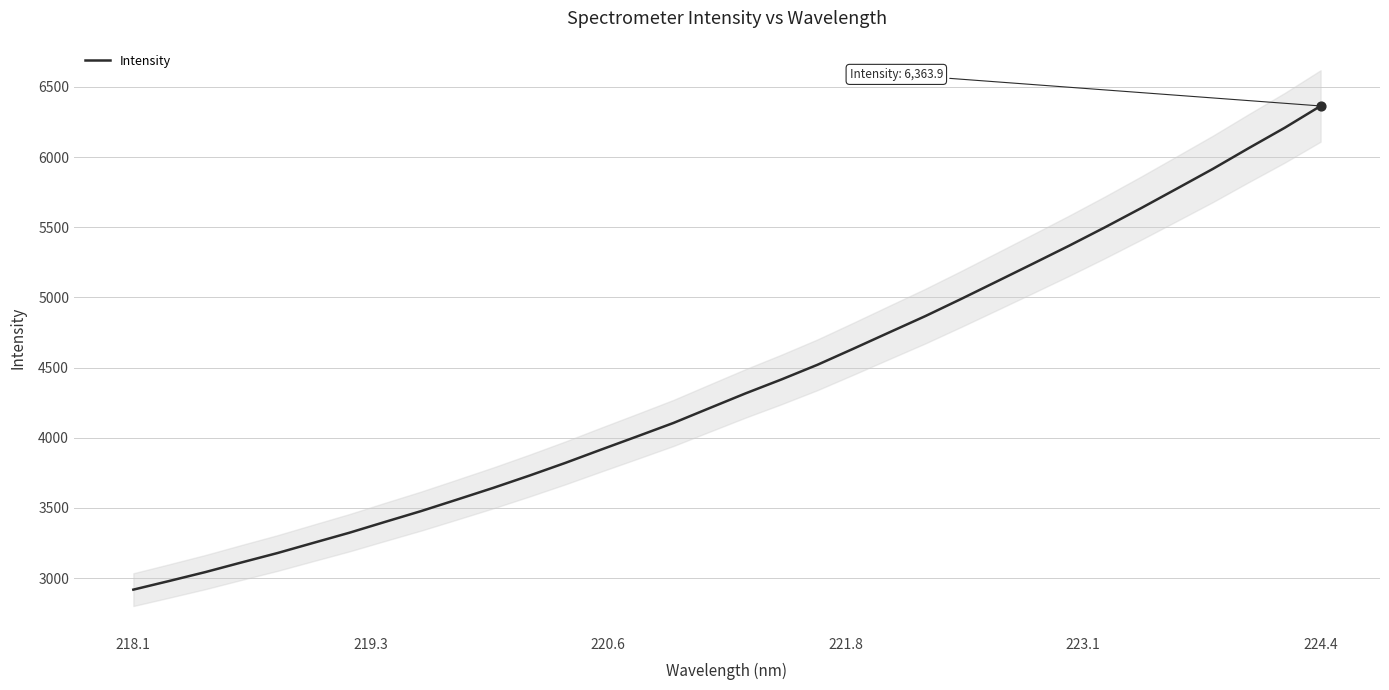

What is the highest value of the Intensity series?

6363.9